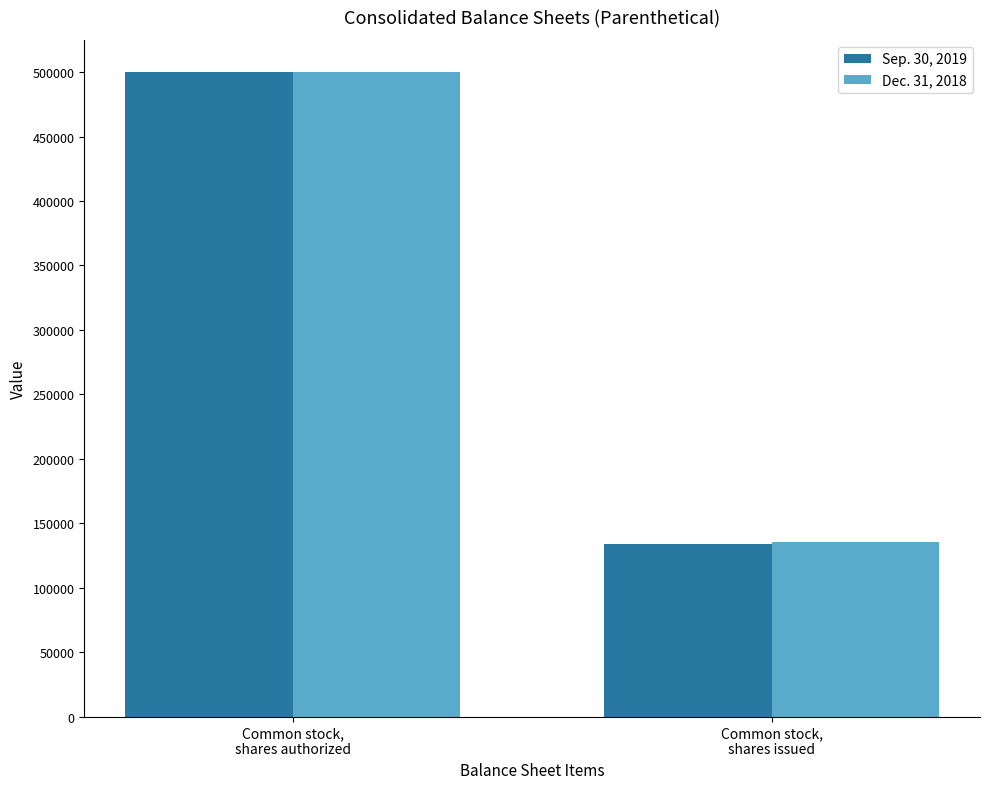

What is the sum of the Dec. 31, 2018 values at Common stock,
shares issued and Common stock,
shares authorized?

635516